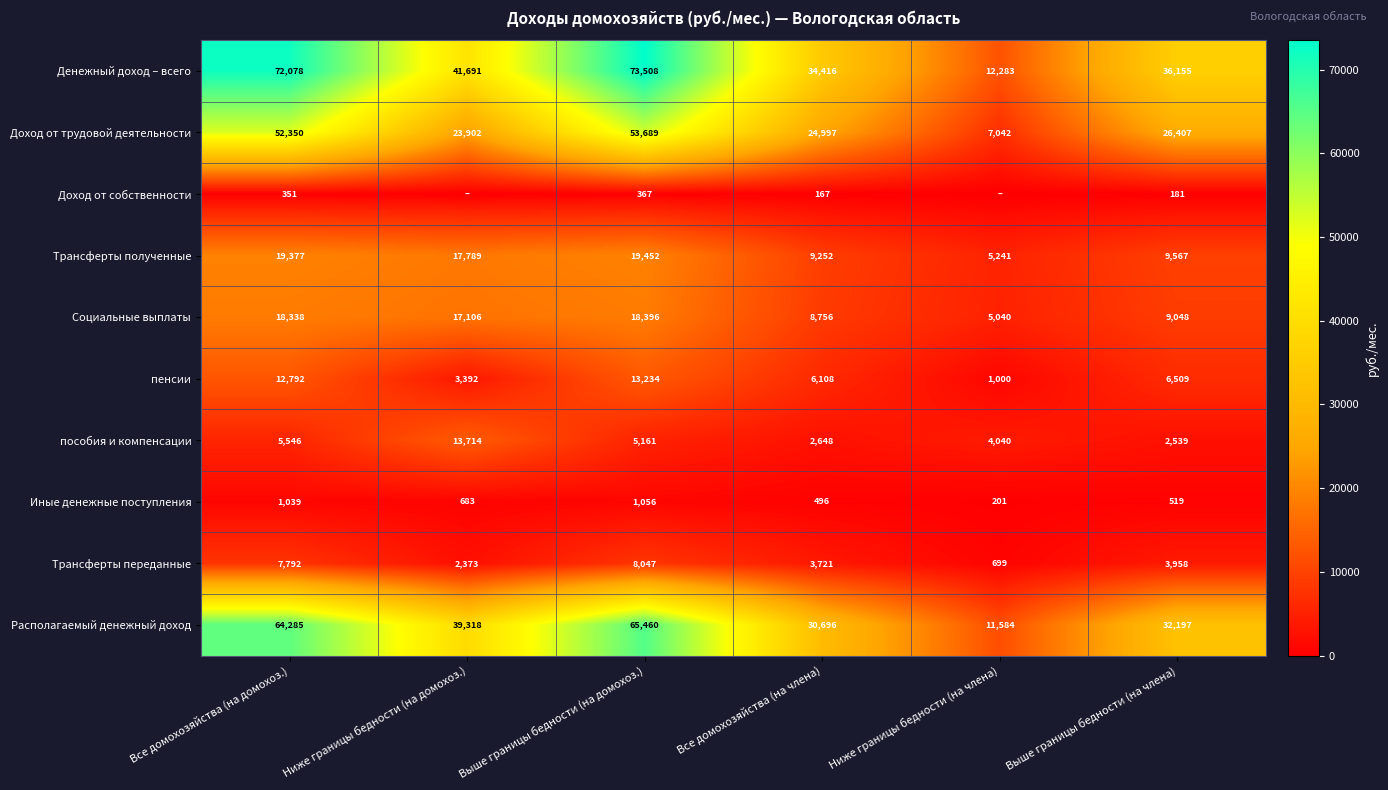

Is it true that Иные денежные поступления equals 324.0 at Выше границы бедности (на члена)?

False